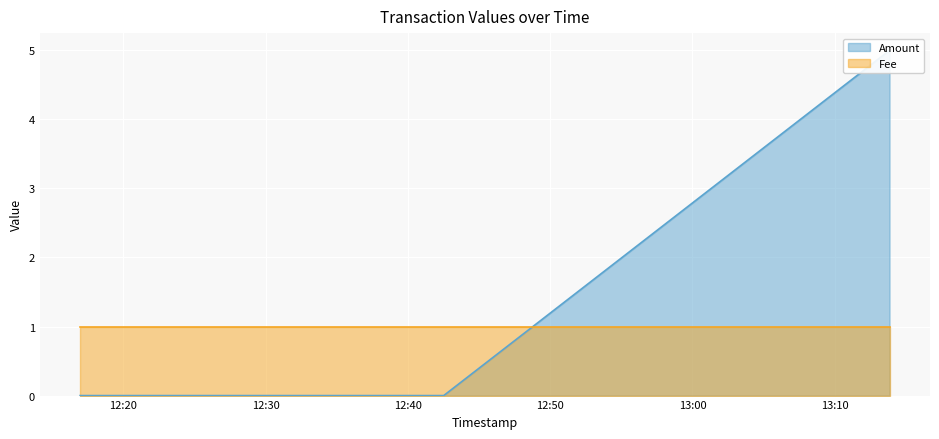

Reading right to left, transcribe all the data shown in this chart.

2016-08-29 13:13:51=5	2016-08-29 12:42:31=0	2016-08-29 12:16:58=0